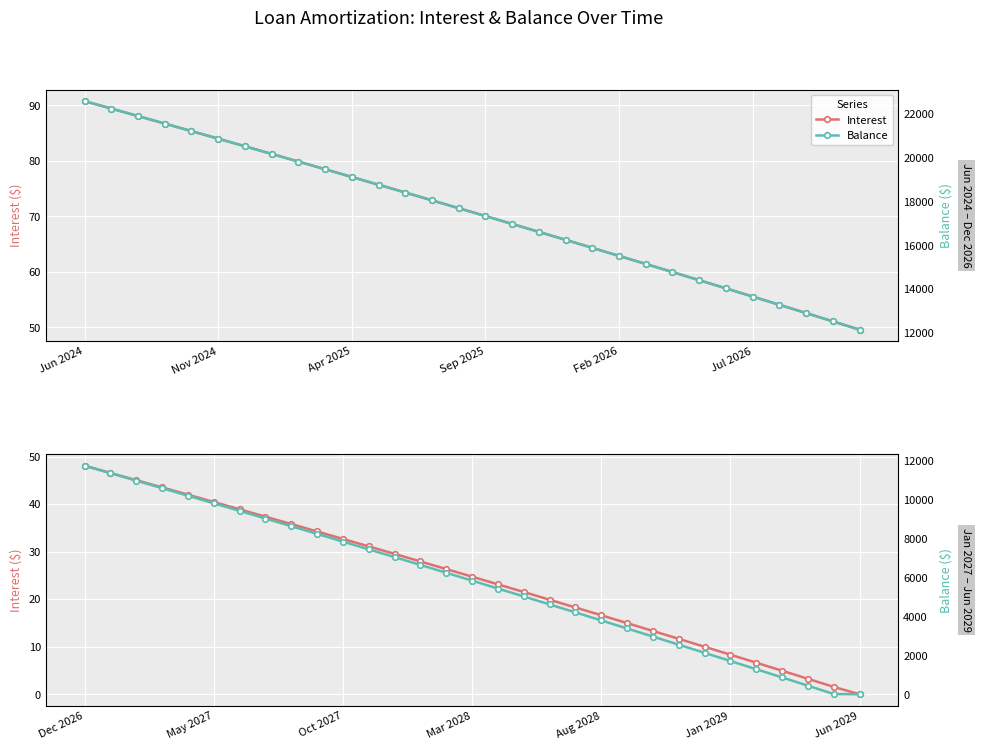

True or false: Interest and Balance cross at least once.

False